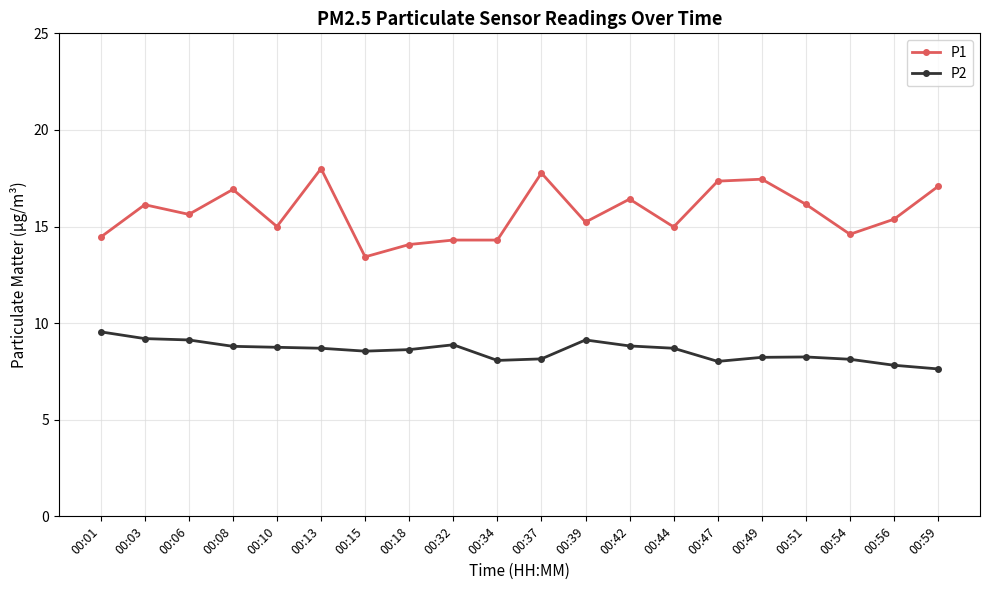

What is the maximum value shown in the chart?

18.0